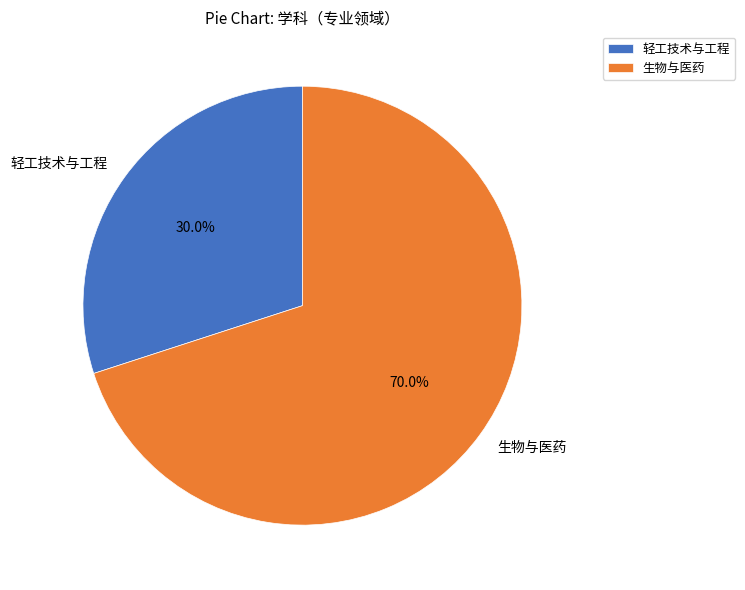

What is the smallest slice in the pie chart?

轻工技术与工程